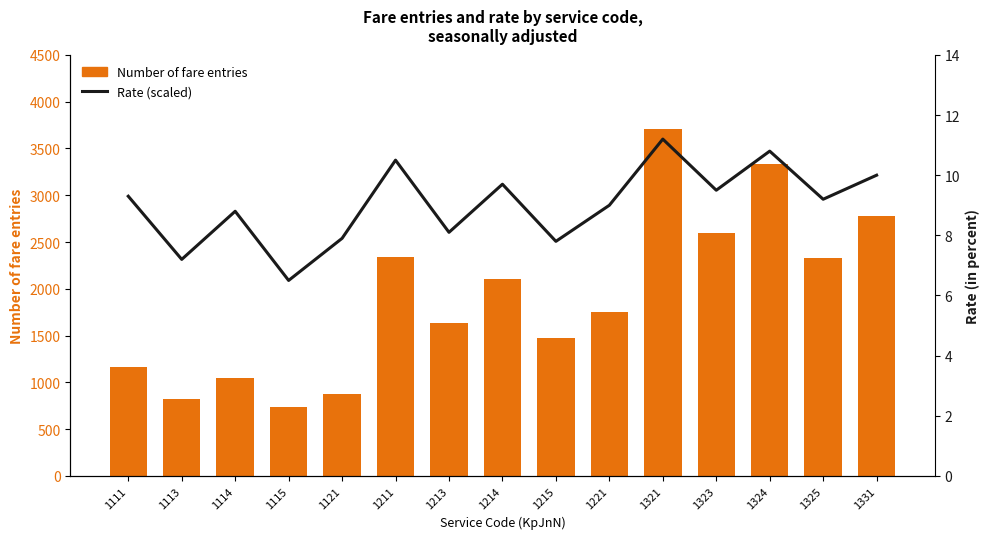

Which category has the lowest value across all series?

1115